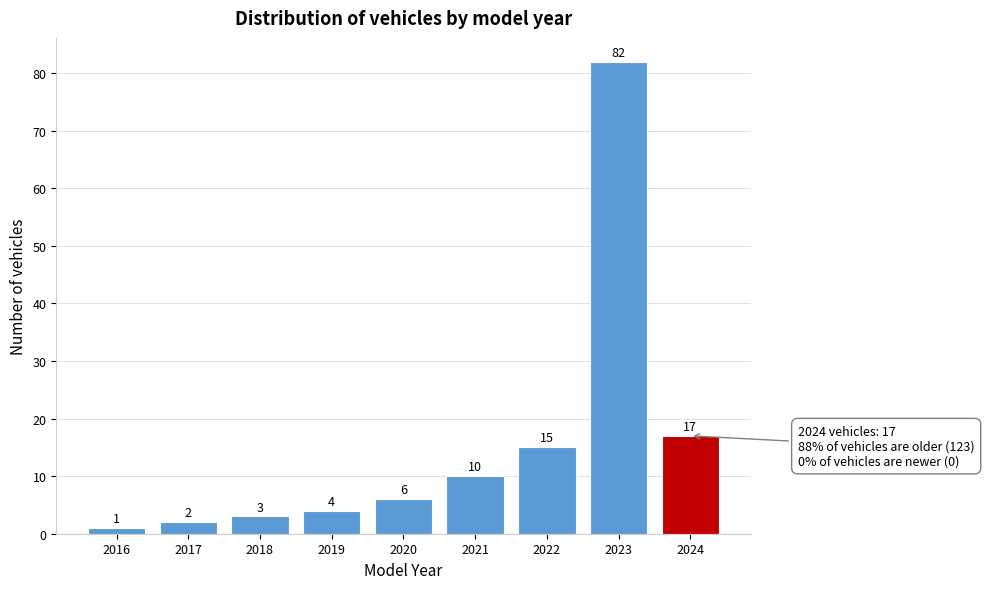

Reading left to right, list all the values displayed in this chart.

2016=1	2017=2	2018=3	2019=4	2020=6	2021=10	2022=15	2023=82	2024=17